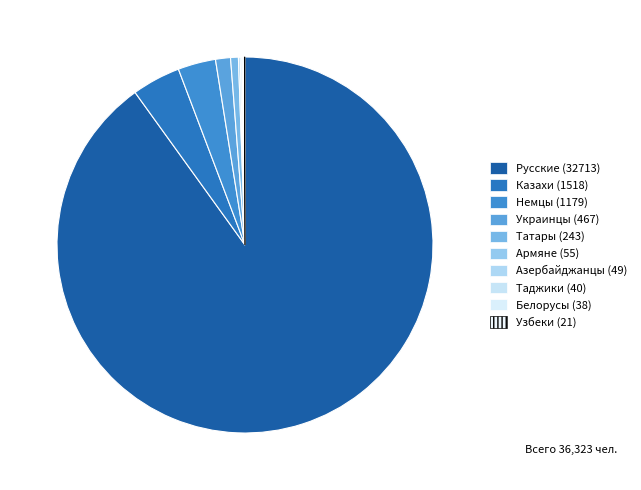

Between Таджики and Украинцы, which is larger?

Украинцы